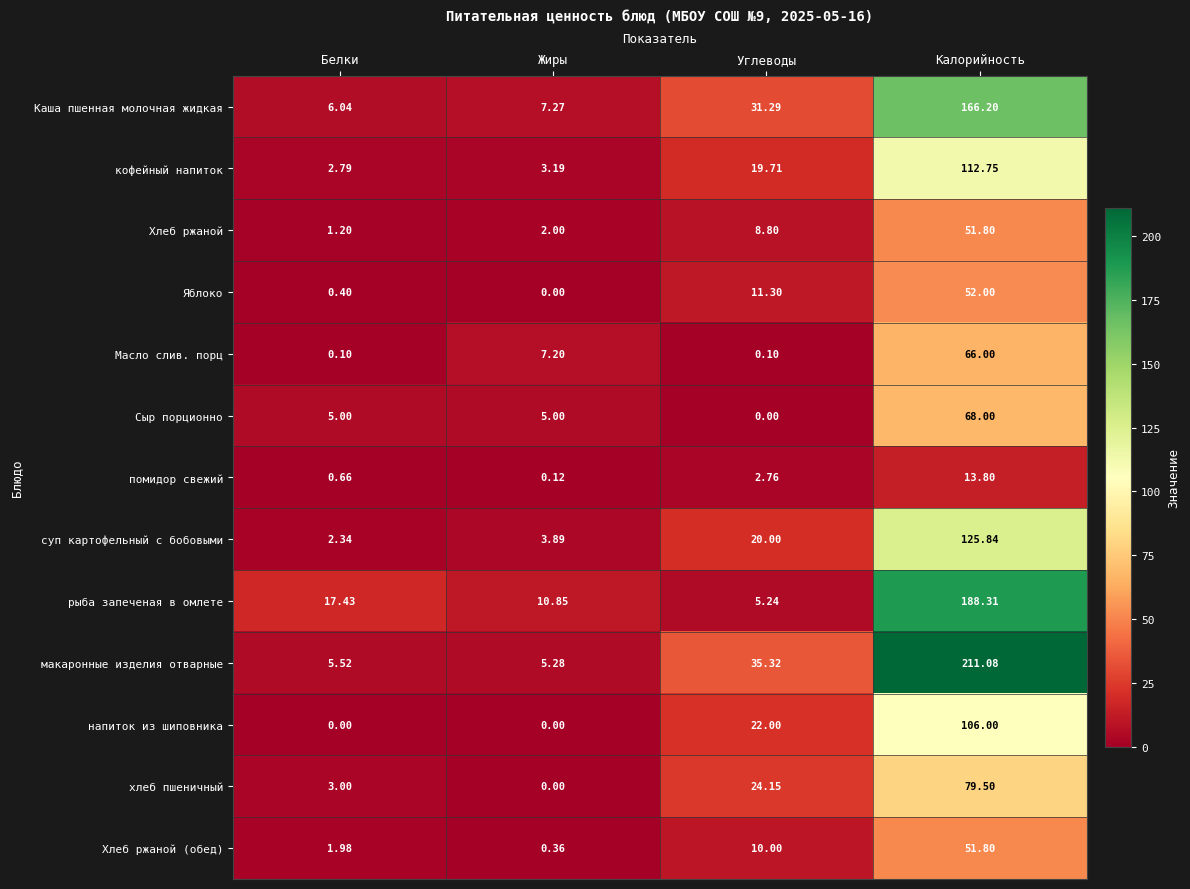

How many data points does each series have?

4